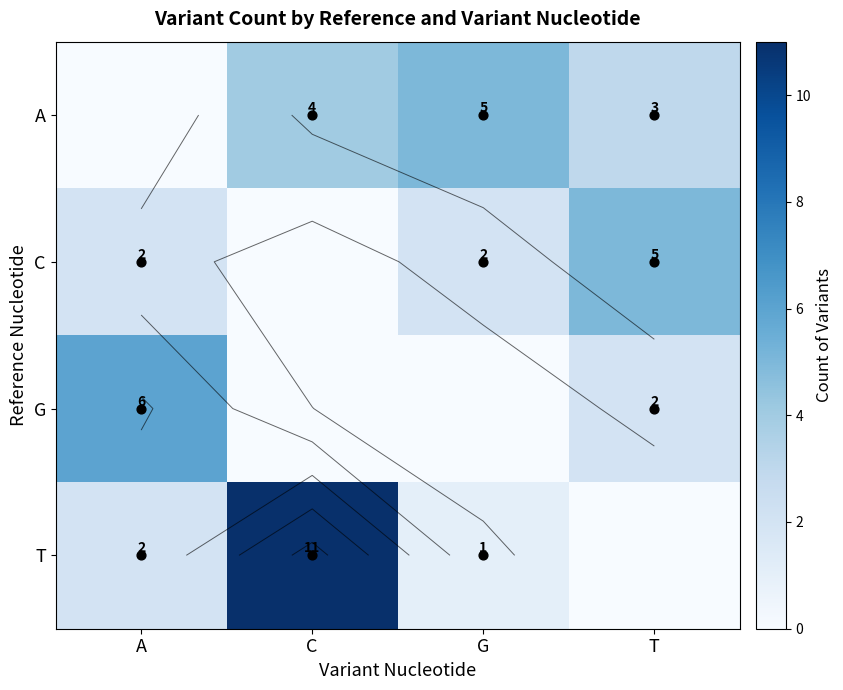

How many values in the G series exceed 2?

1